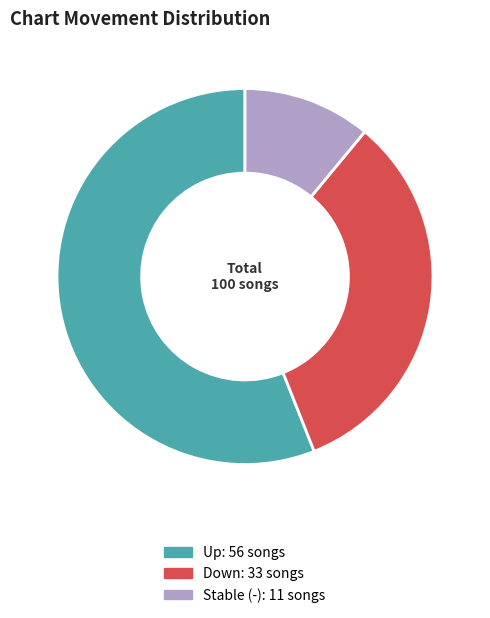

Is there any slice that represents more than half of the pie?

Yes